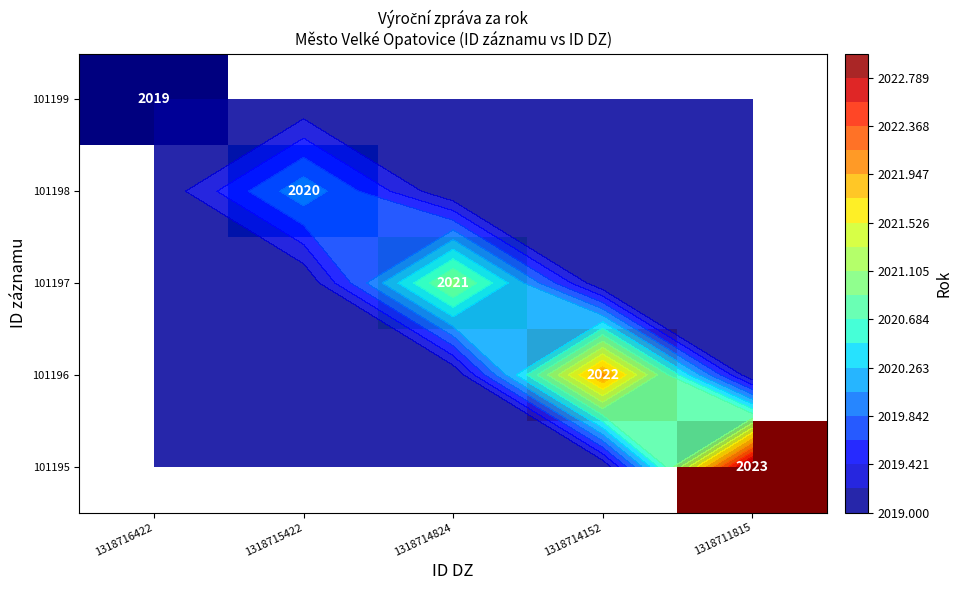

The 101199 series shows 2019.0 at 1318716422. True or false?

True